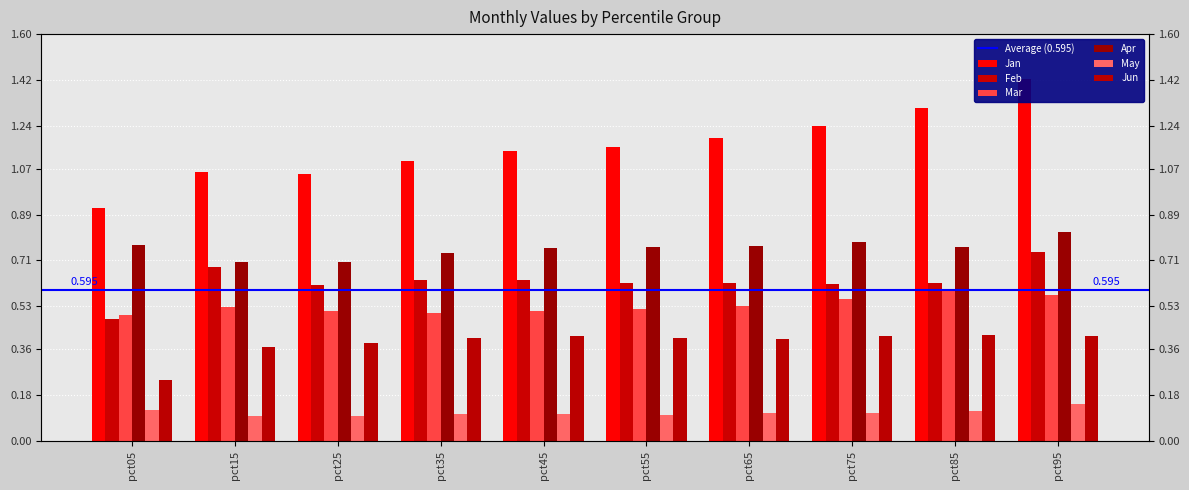

The Mar series shows 0.9 at pct15. True or false?

False